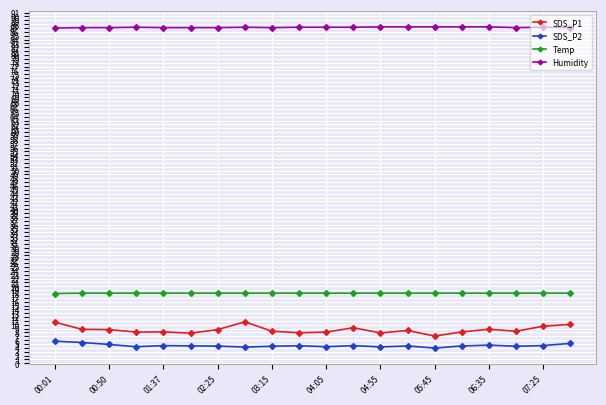

Which series has the largest total across all categories?

Humidity